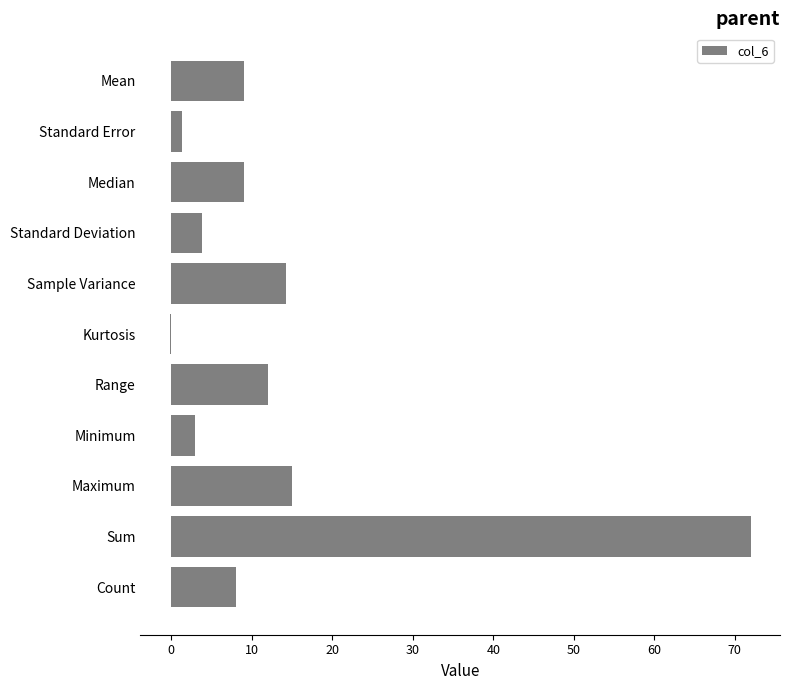

What is the approximate value at Count?

8.0